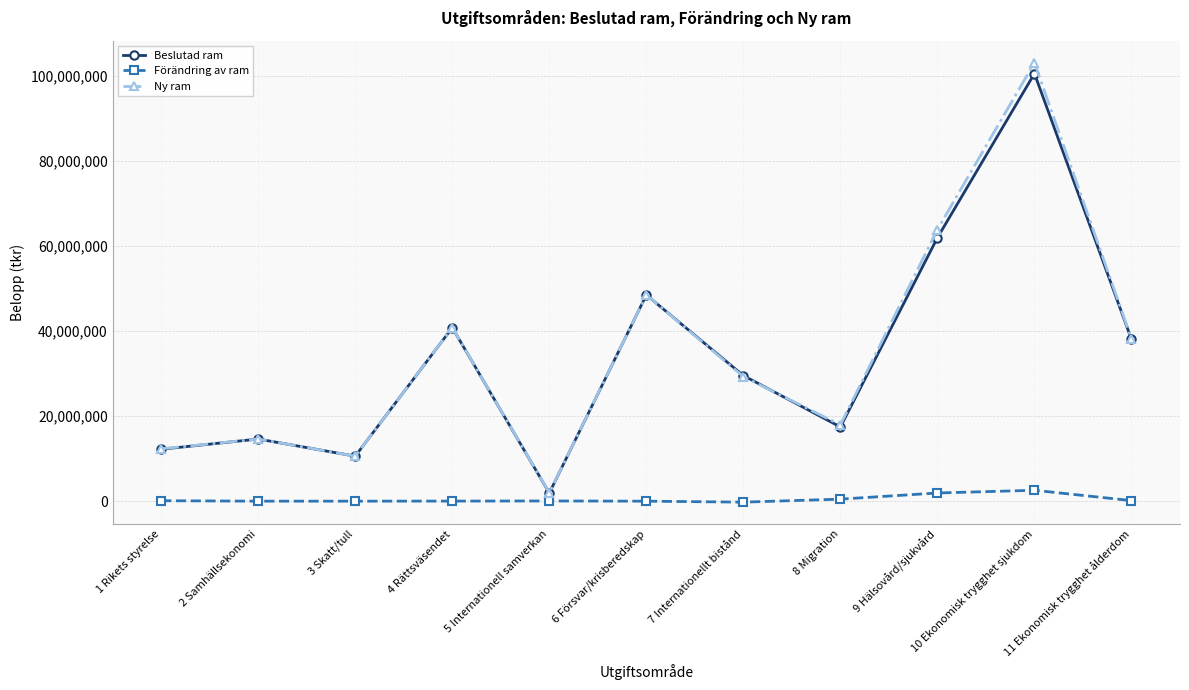

Where does the Ny ram series first go above 29279686?

4 Rättsväsendet